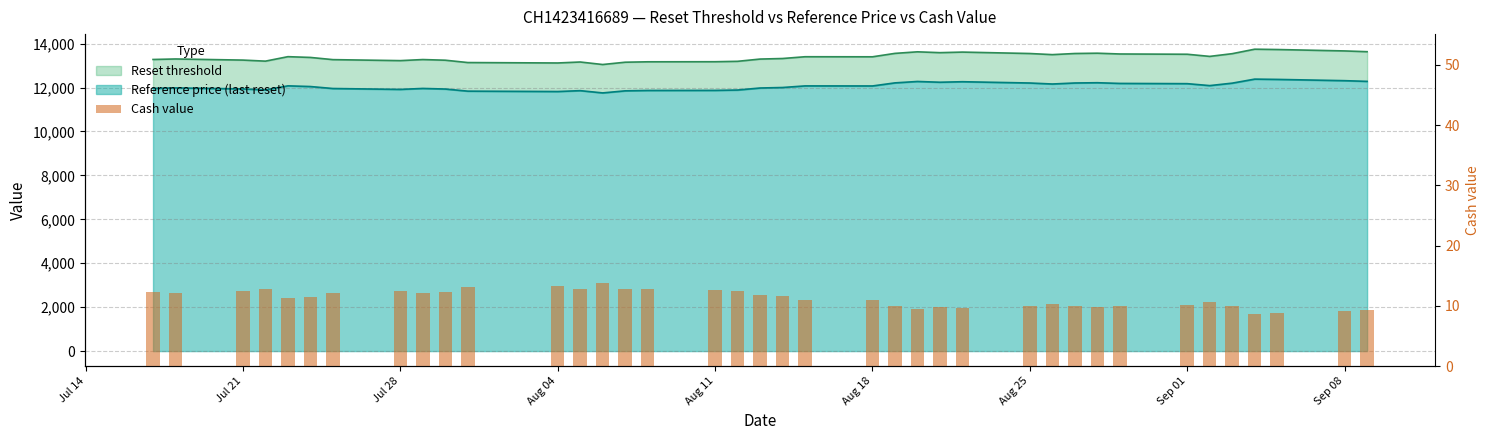

What is the difference between the maximum and minimum values?

5.1